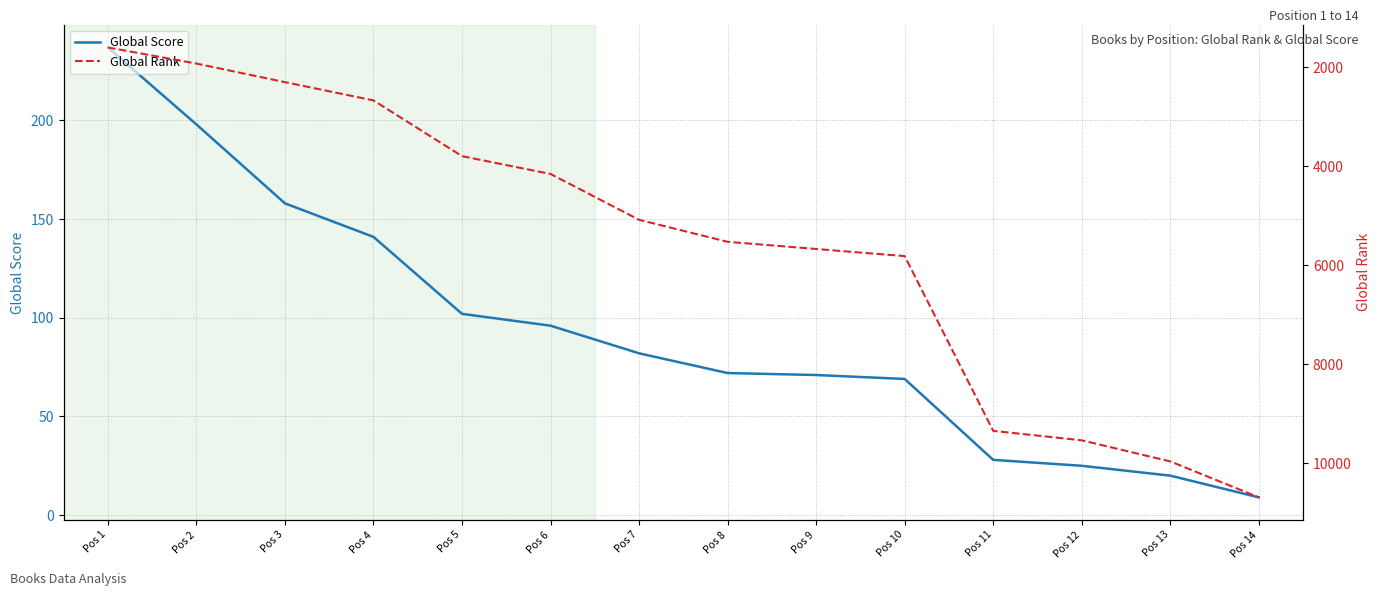

Reading left to right, list all the values displayed in this chart.

Global Score: 237	198	158	141	102	96	82	72	71	69	28	25	20	9
Global Rank: 1598	1923	2298	2667	3793	4153	5079	5523	5668	5812	9342	9533	9959	10685